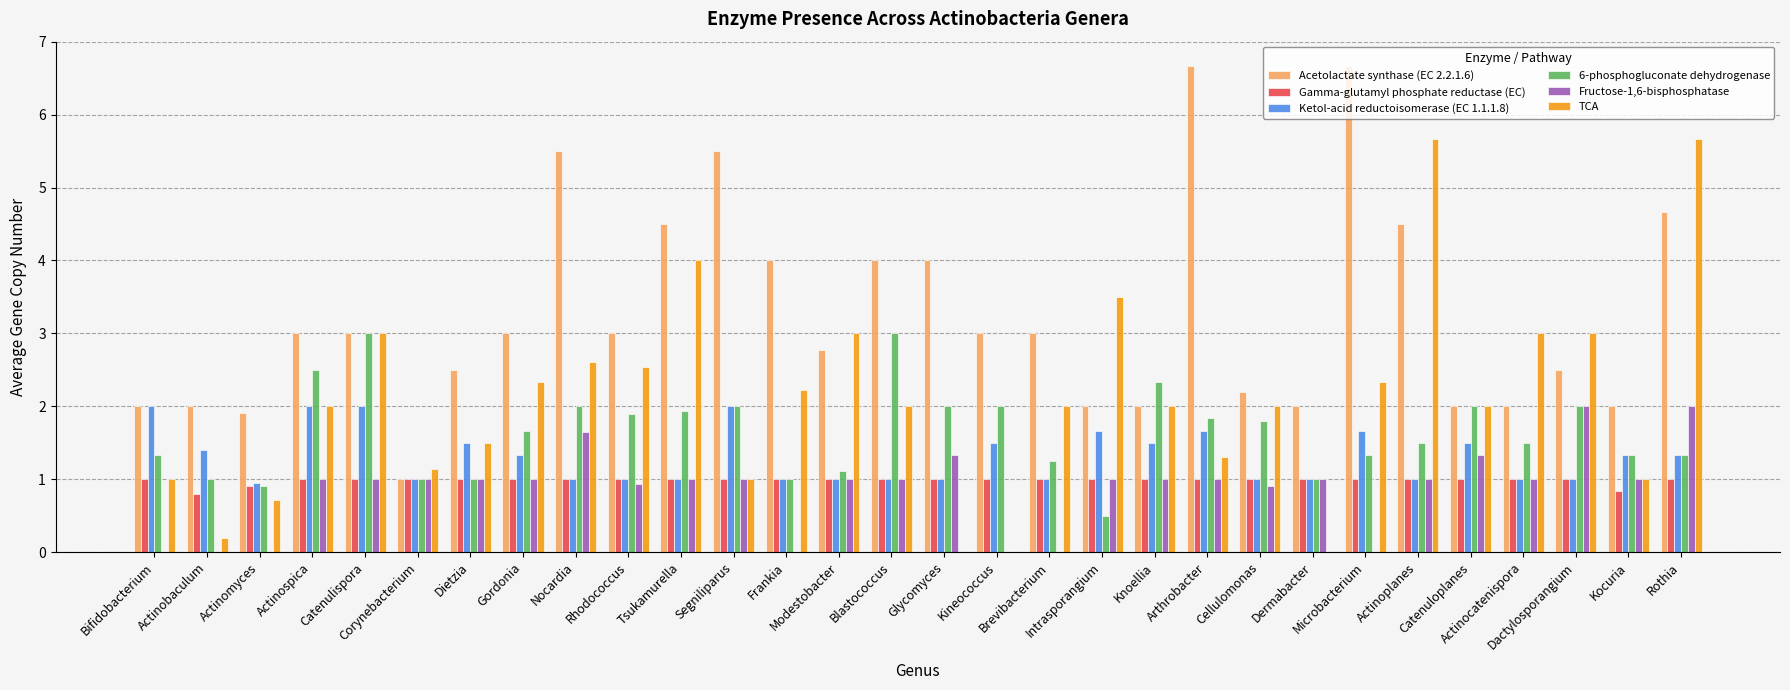

Which series has the largest total across all categories?

Acetolactate synthase (EC 2.2.1.6)